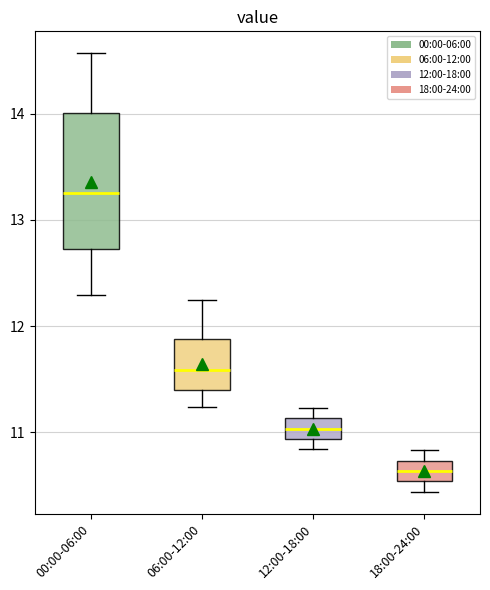

Reading left to right, transcribe this box plot: for each box, give where its median line is, the range the box spans, and where its two whiskers end, as read against the y-axis. The values are not printed on the chart, so give them approximately, as read against the axis.

00:00-06:00: median 13.3, box 12.7 to 14.0, whiskers 12.3 to 14.6
06:00-12:00: median 11.6, box 11.4 to 11.9, whiskers 11.2 to 12.3
12:00-18:00: median 11.0, box 10.9 to 11.1, whiskers 10.8 to 11.2
18:00-24:00: median 10.6, box 10.5 to 10.7, whiskers 10.4 to 10.8